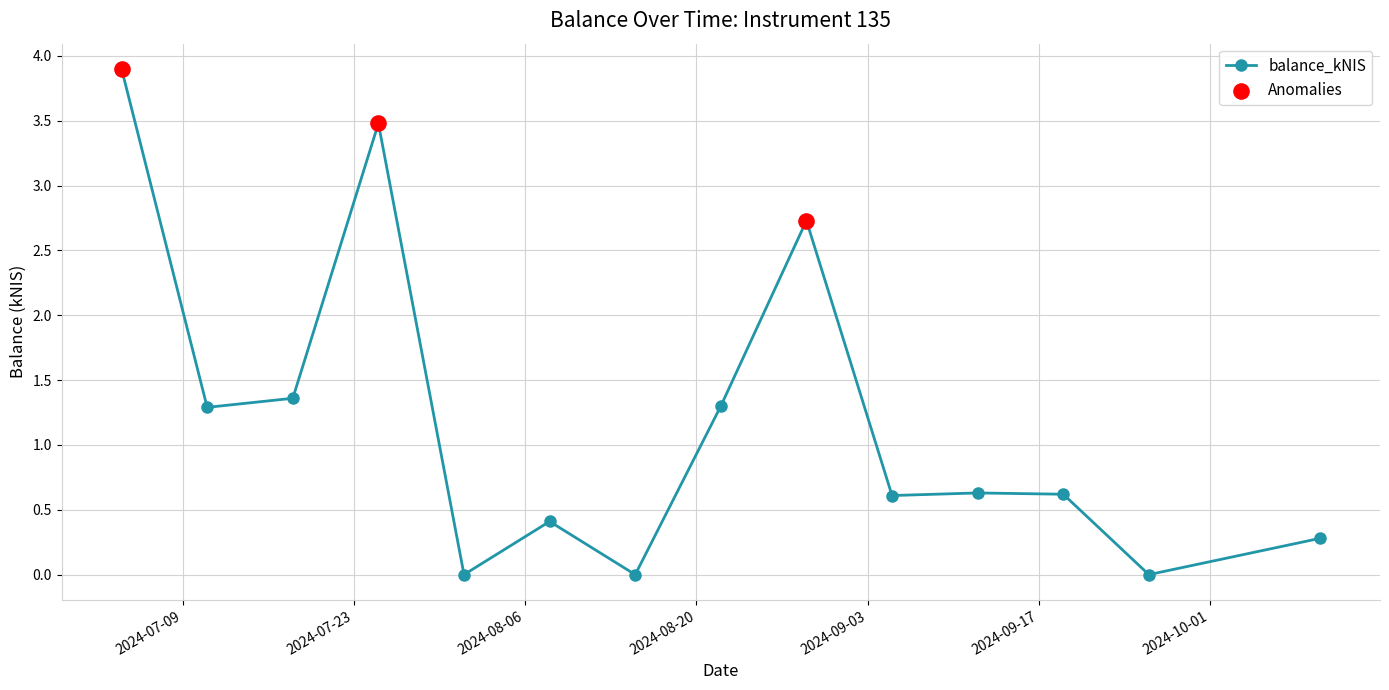

True or false: there are more than 0 points higher than both neighbors.

True